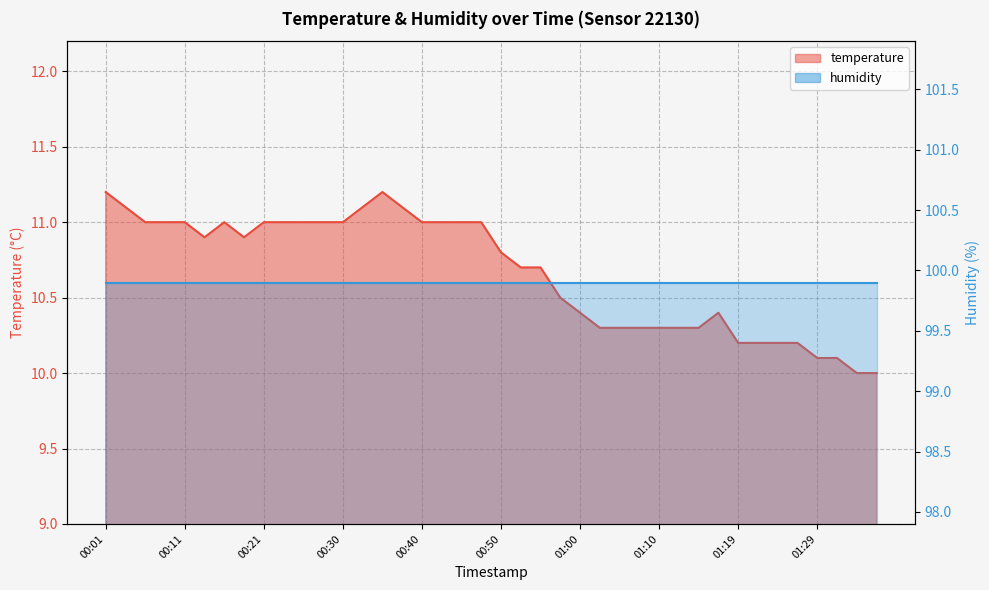

Which has a higher value, 00:26 or 01:00?

00:26